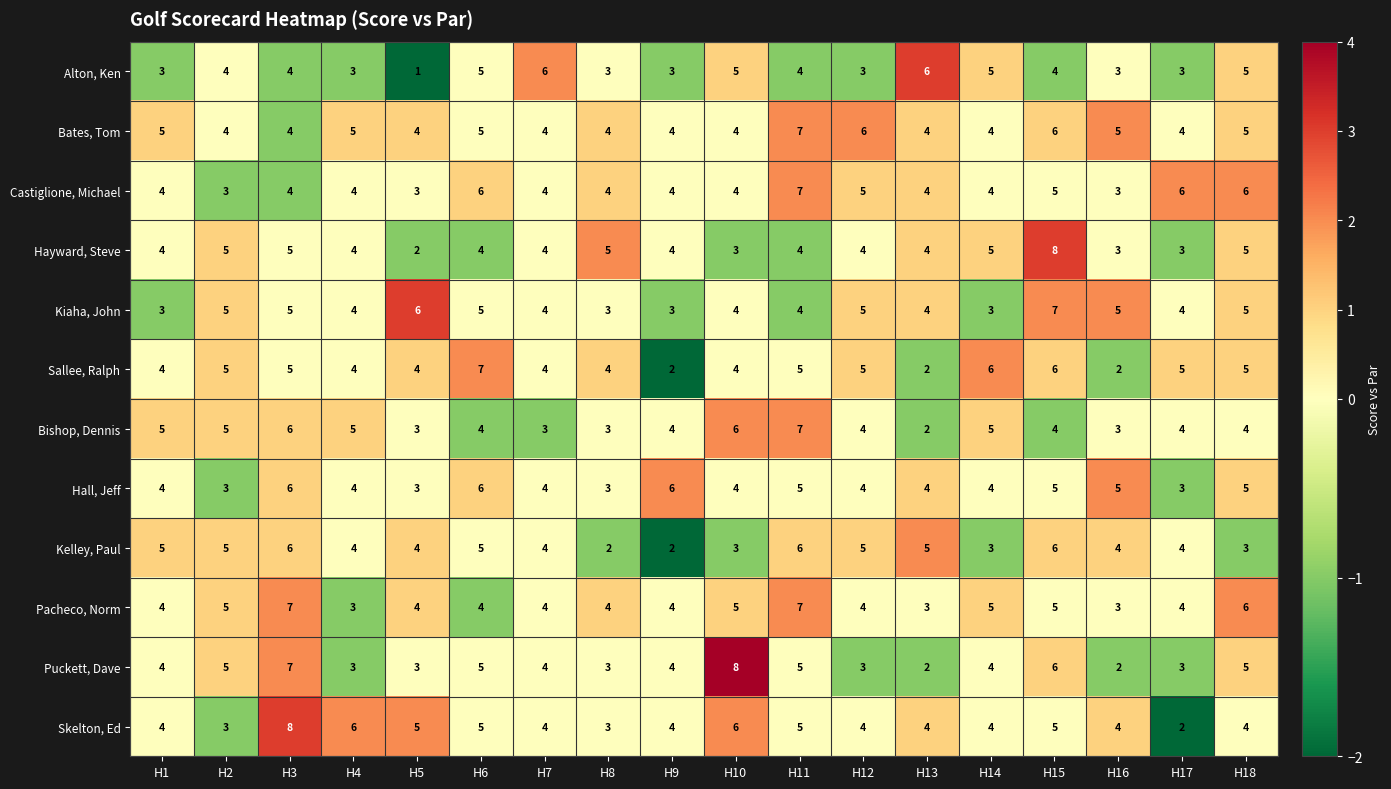

Which series has the largest total across all categories?

Bates, Tom